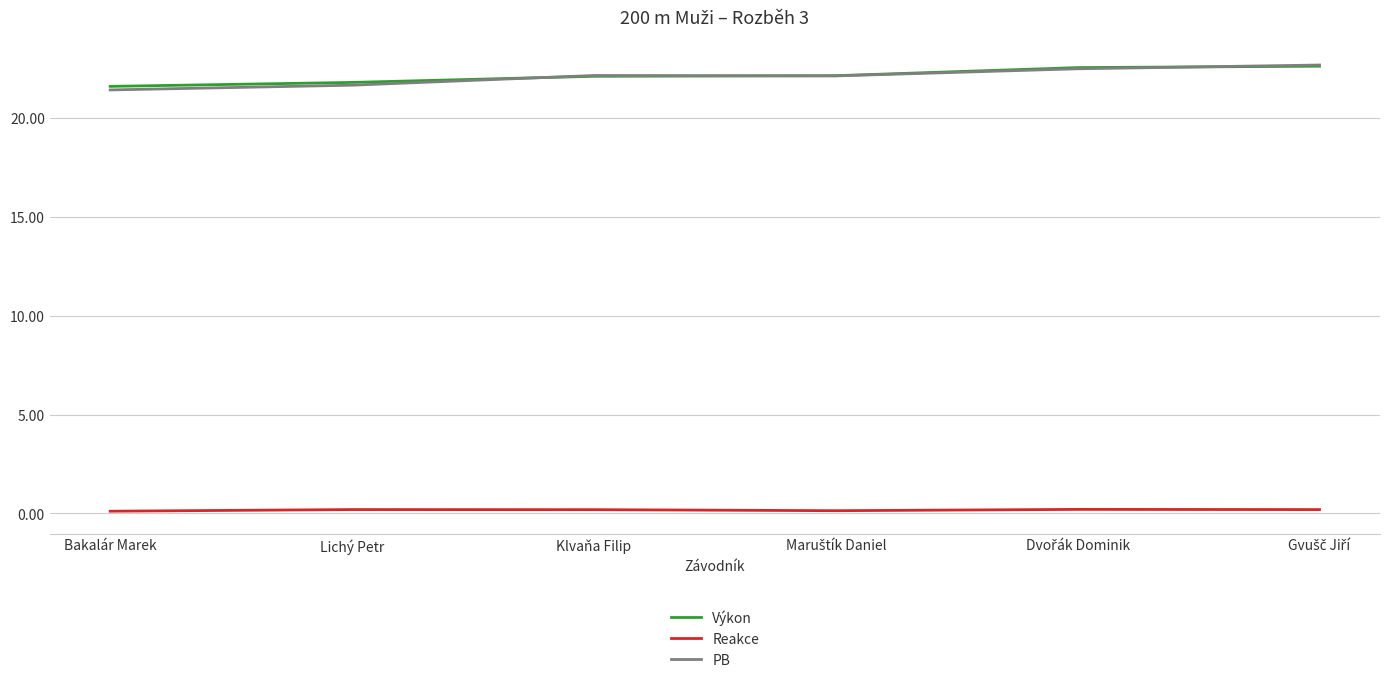

Does the chart display data point markers on the line(s)?

No